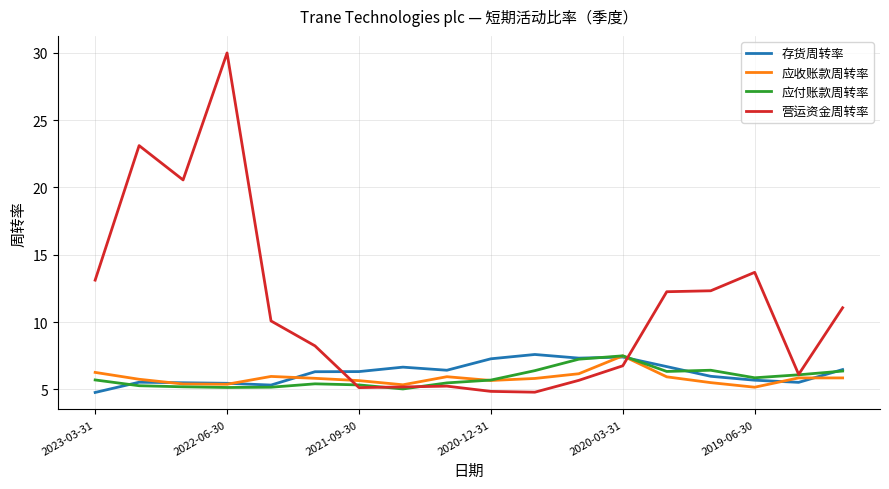

What is the greatest value displayed?

30.0